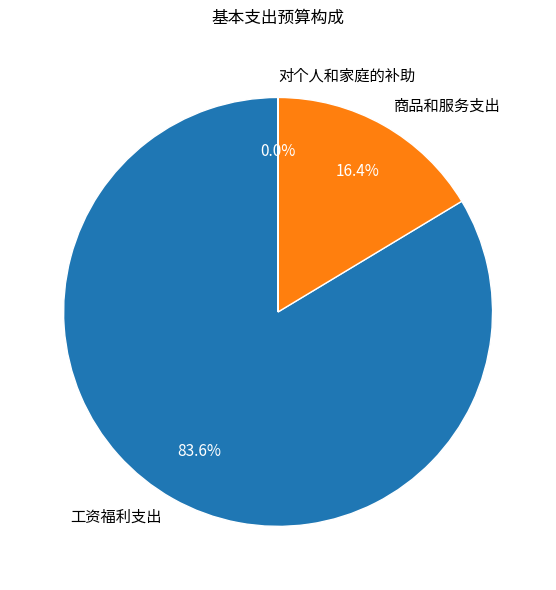

To the nearest percent, what is the difference between the largest and smallest slice percentages?

84%